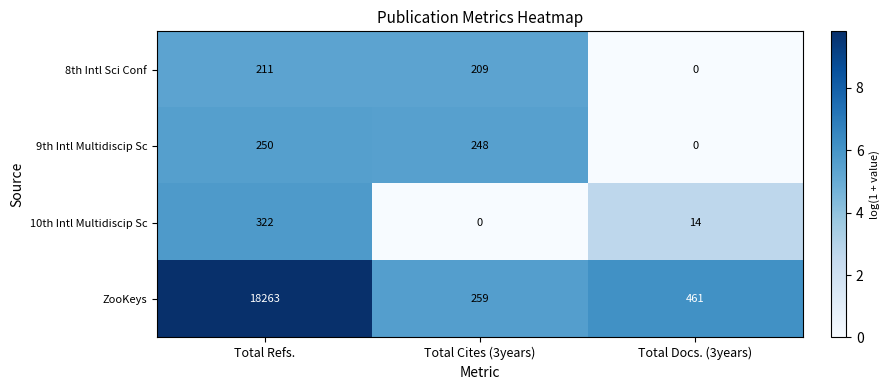

What is the greatest value displayed?

18263